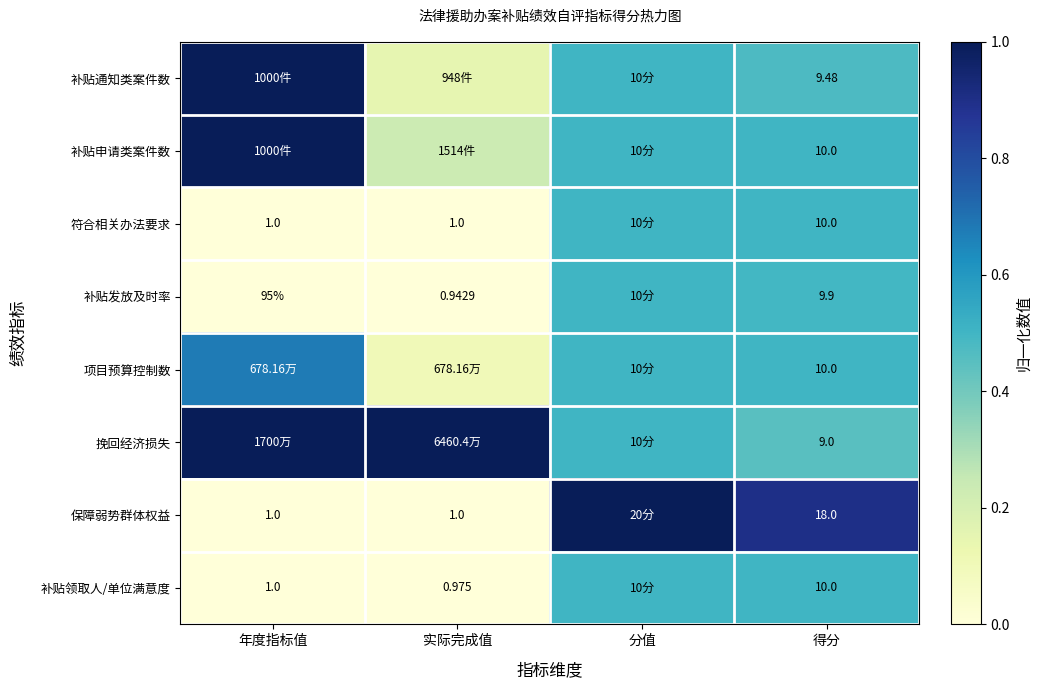

Between 得分 and 年度指标值, which is larger?

年度指标值